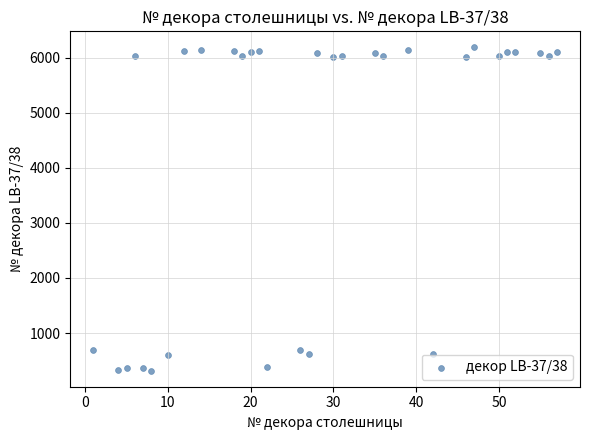

What is the range of Y values (max minus min)?

5867